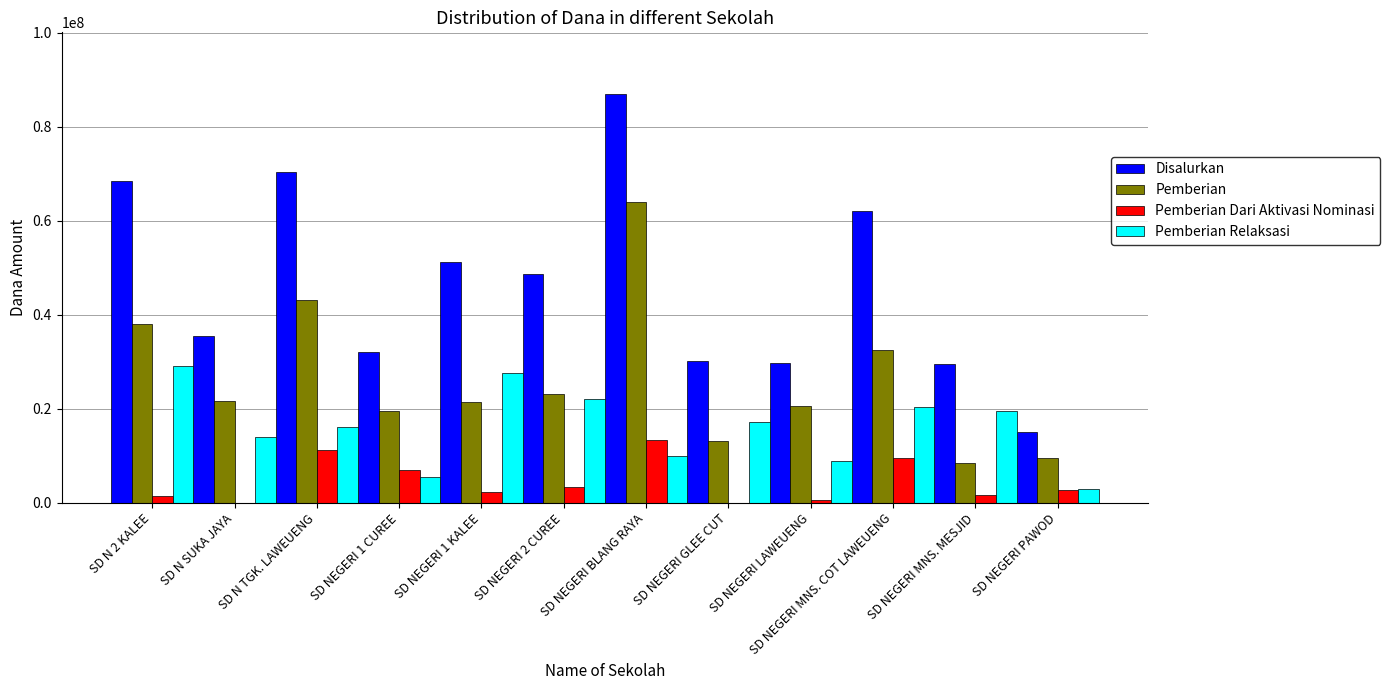

Is the value of Disalurkan at SD NEGERI PAWOD greater than the value of Pemberian Relaksasi at SD N 2 KALEE?

No